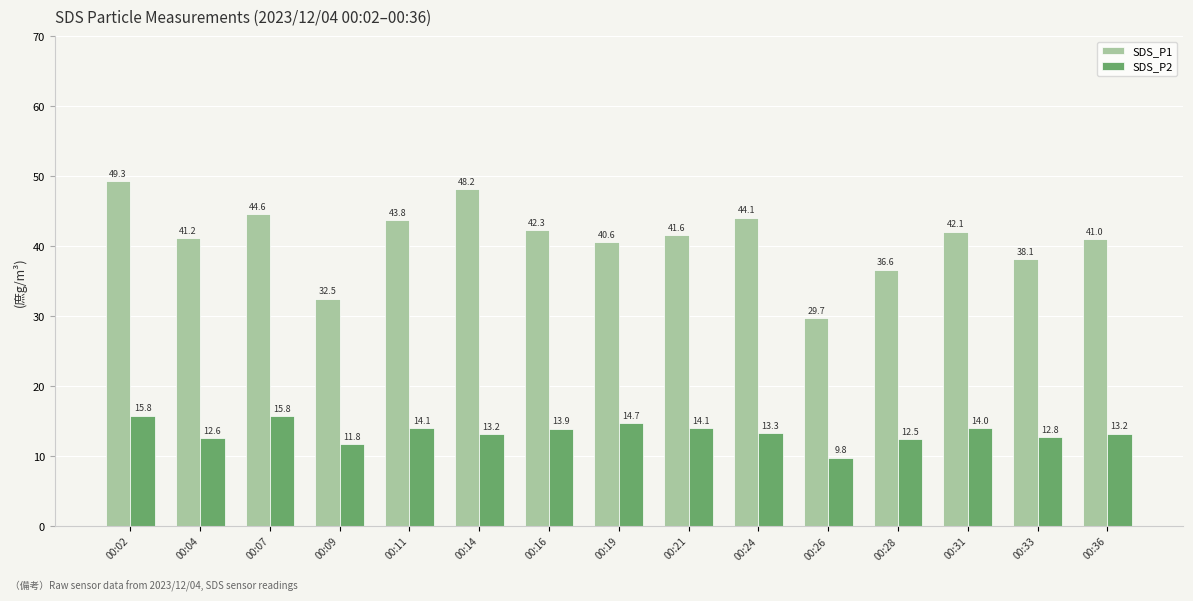

True or false: SDS_P1 has a value of 40.6 at 00:19.

True